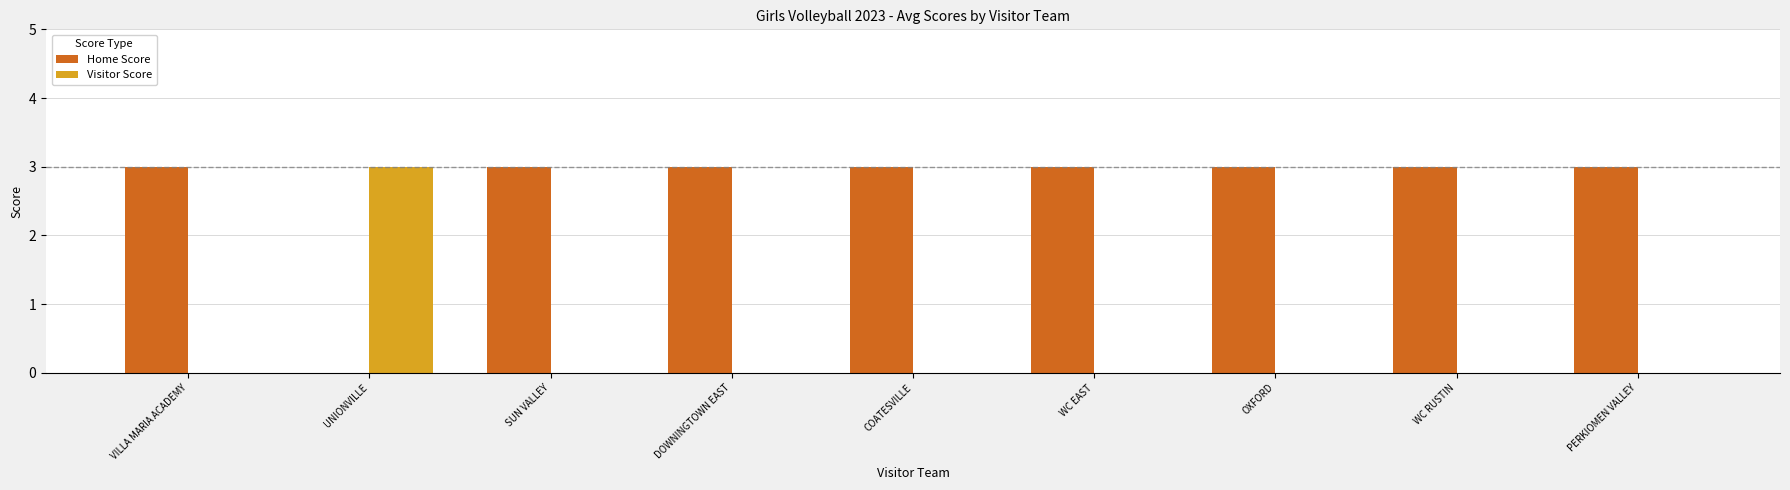

At which label is Home Score closest to 1?

UNIONVILLE